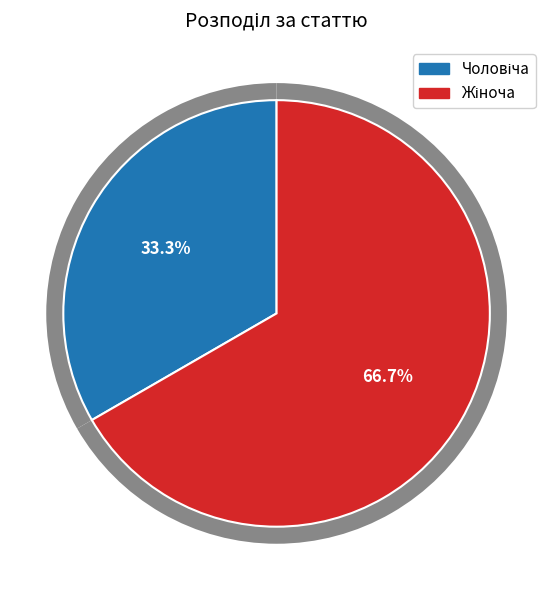

Which category accounts for the majority?

Жіноча